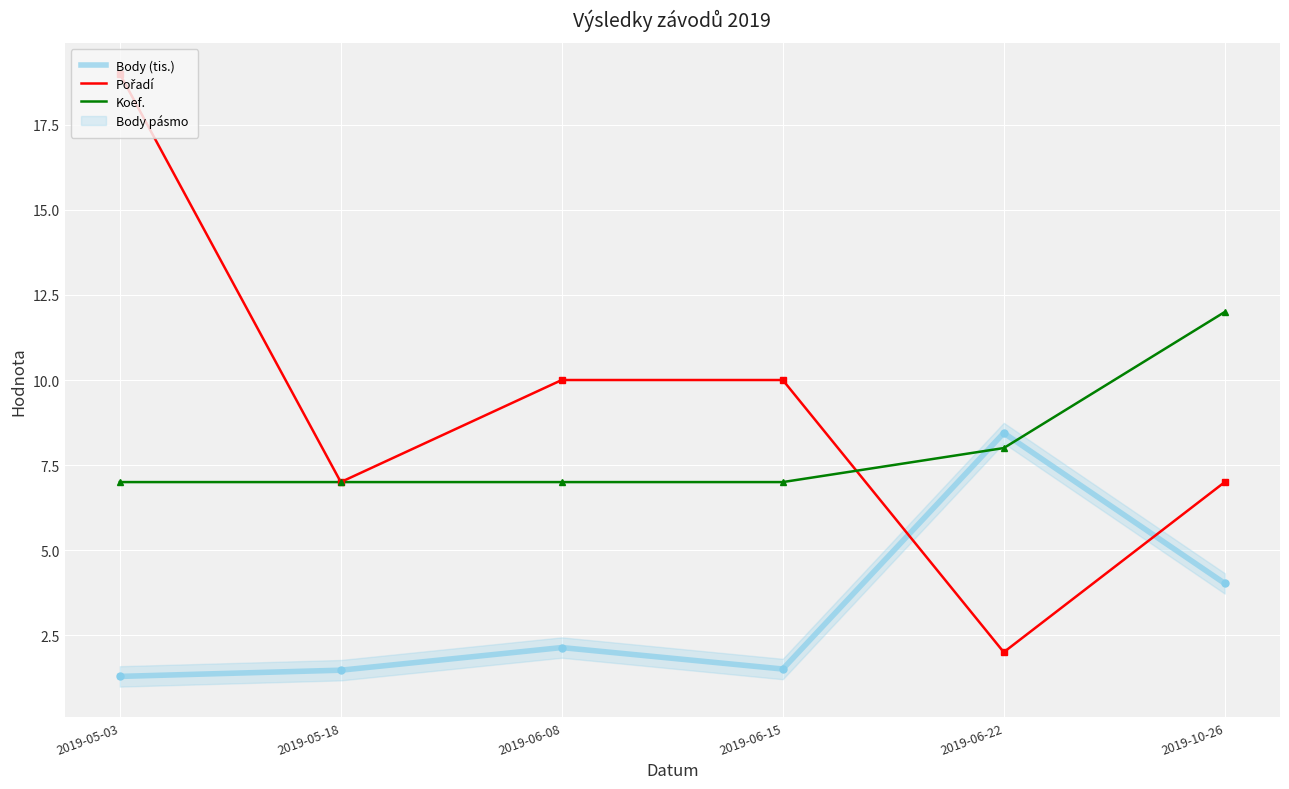

Which label corresponds to the smallest value in the chart?

2019-05-03